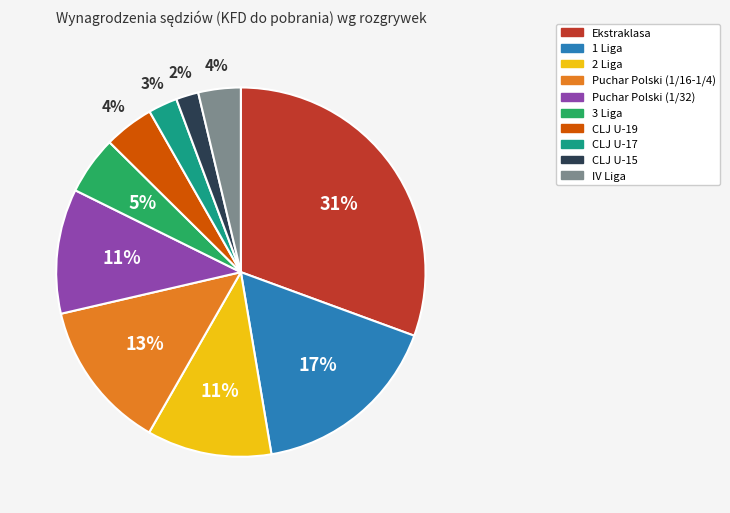

To the nearest percent, what percentage of the pie is Ekstraklasa?

31%